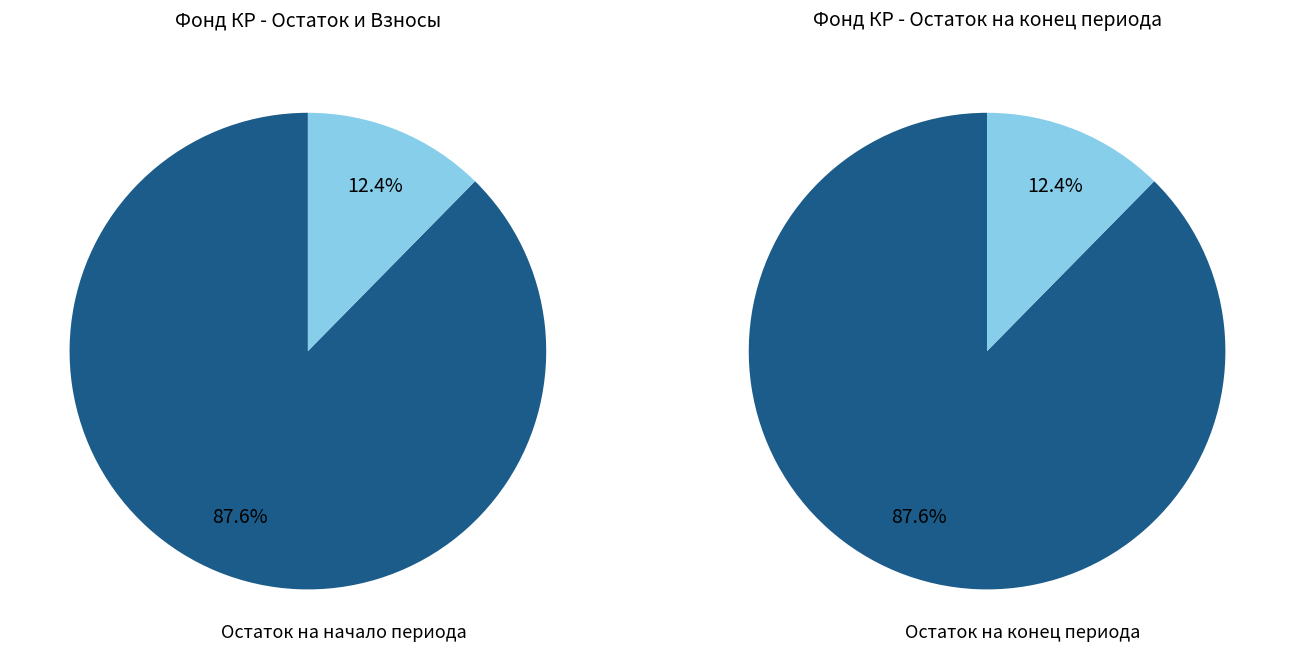

Does сверх минимального размера взноса represent more than half of the total?

No